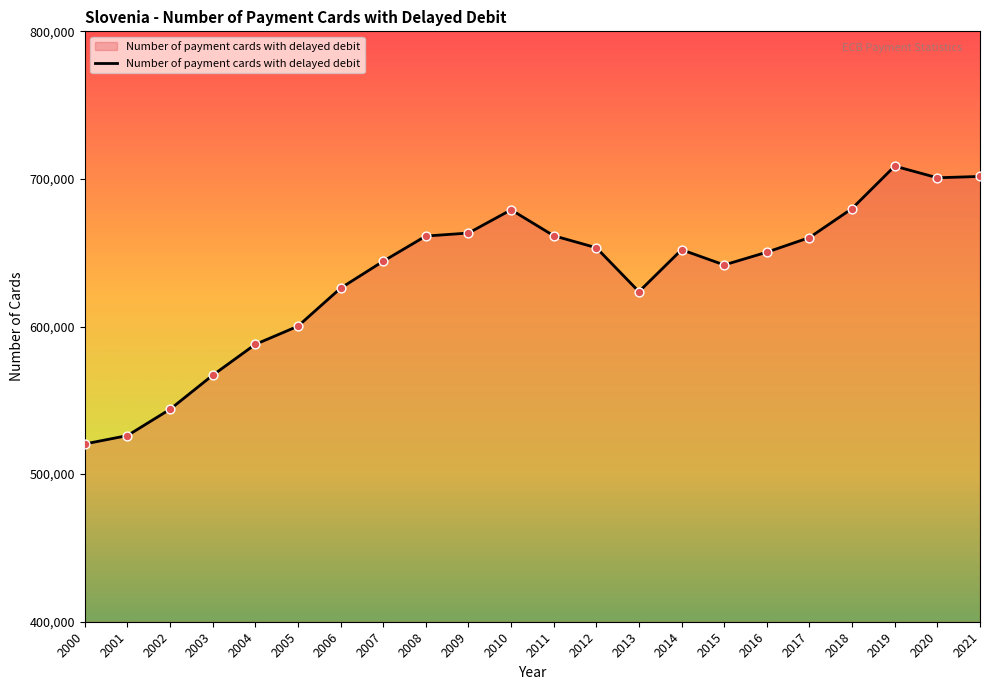

Between 2002 and 2019, which is larger?

2019